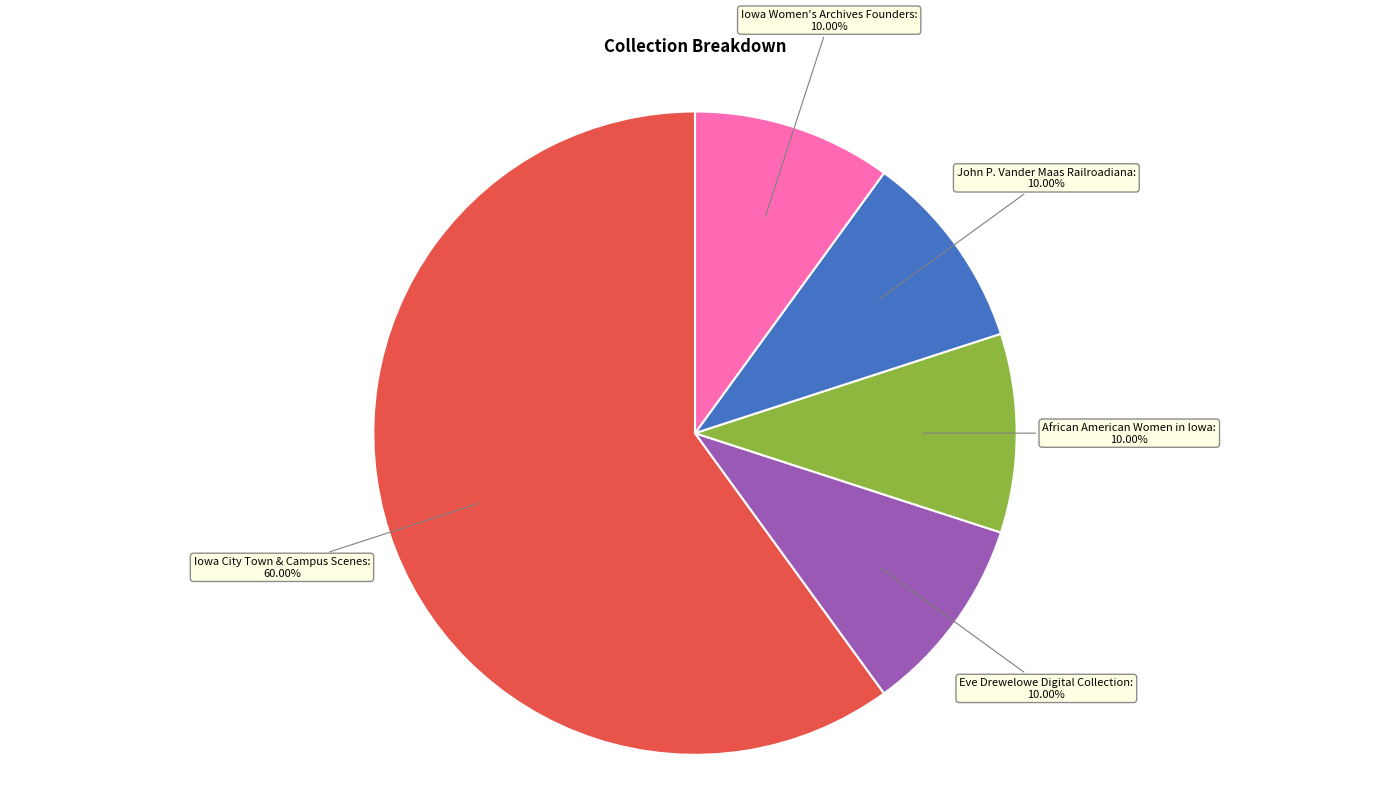

What is the ratio of the value at African American Women in Iowa to the value at Eve Drewelowe Digital Collection?

1.0